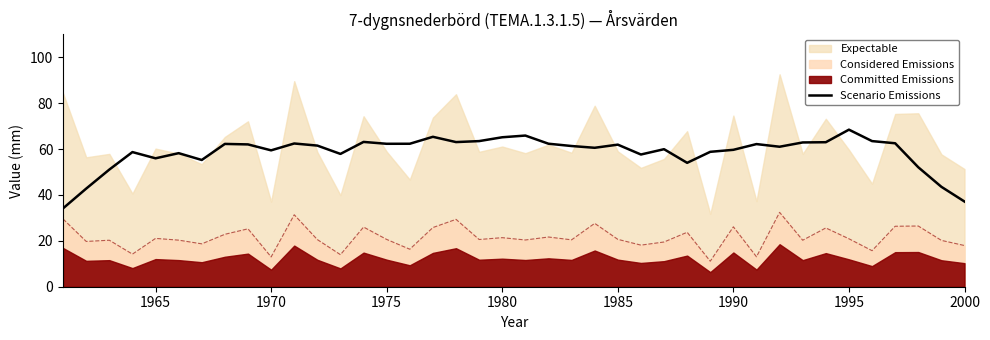

True or false: there are more than 0 points higher than both neighbors.

True